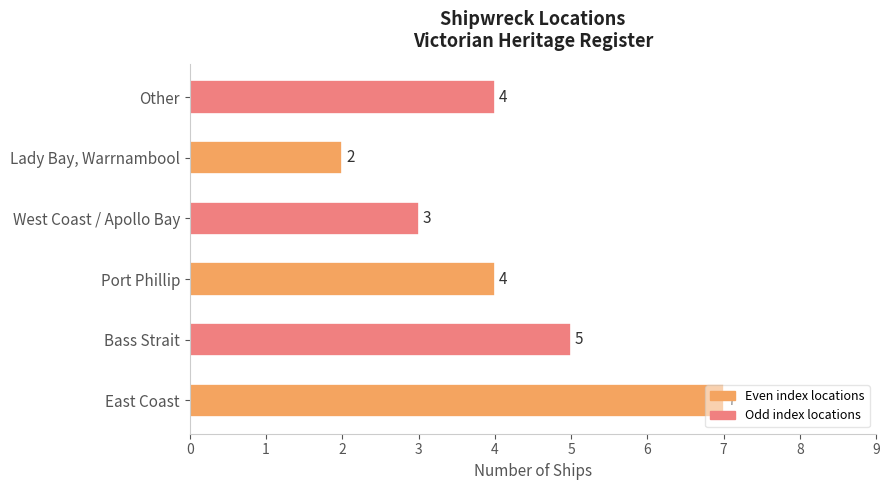

Is it true that the value at Lady Bay, Warrnambool is 2?

True